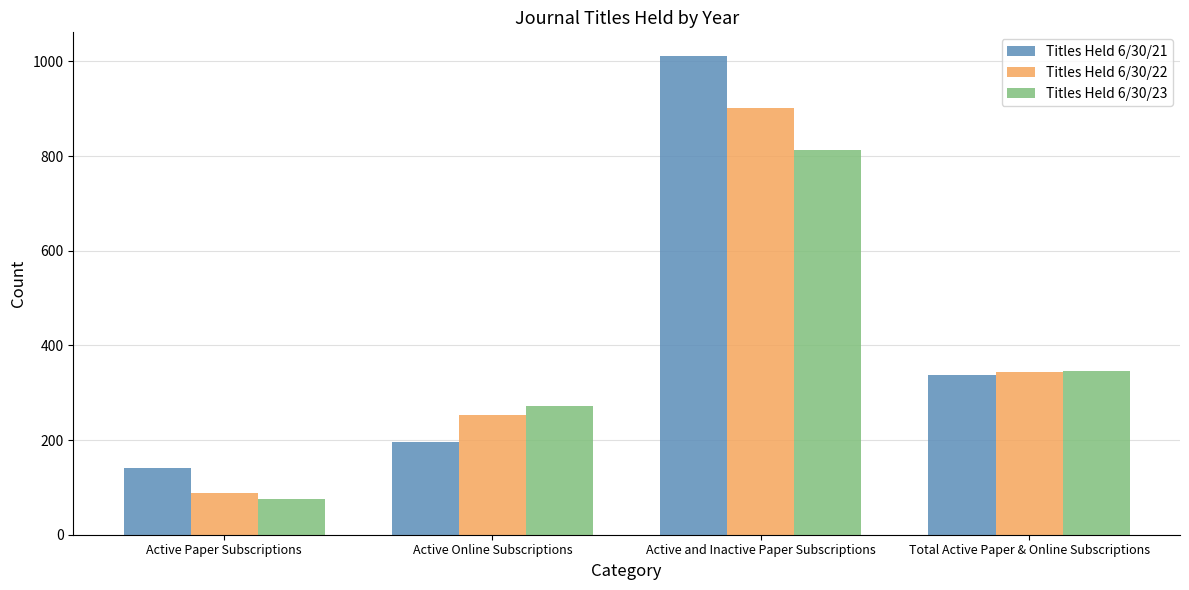

At which label is Titles Held 6/30/21 closest to 576?

Total Active Paper & Online Subscriptions